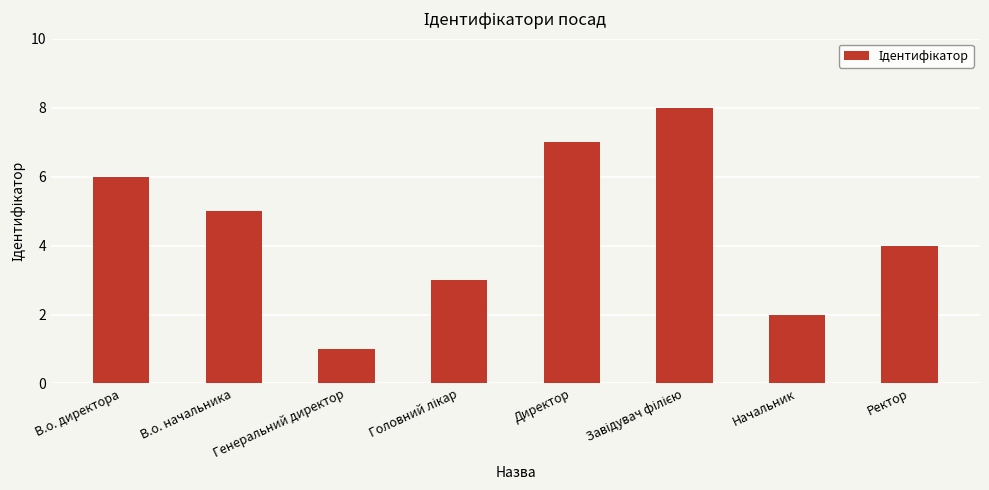

What is the greatest value displayed?

8